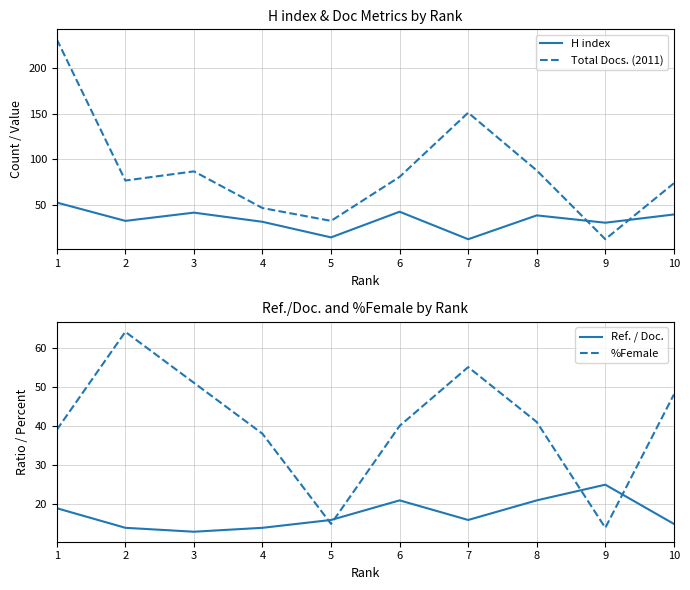

Between 6 and 8, which is larger?

6